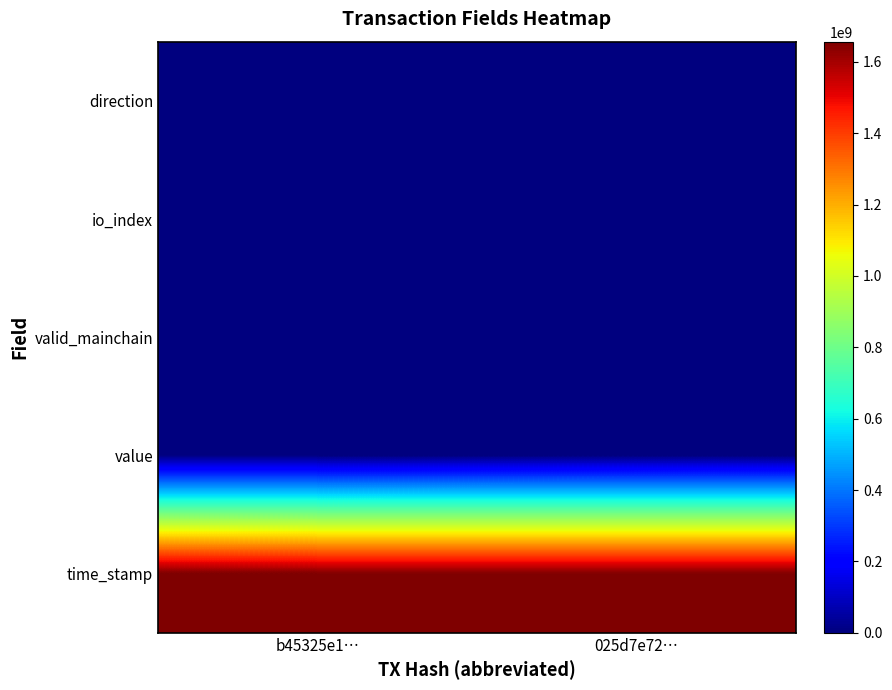

Between 025d7e72… and b45325e1…, which is larger?

025d7e72…